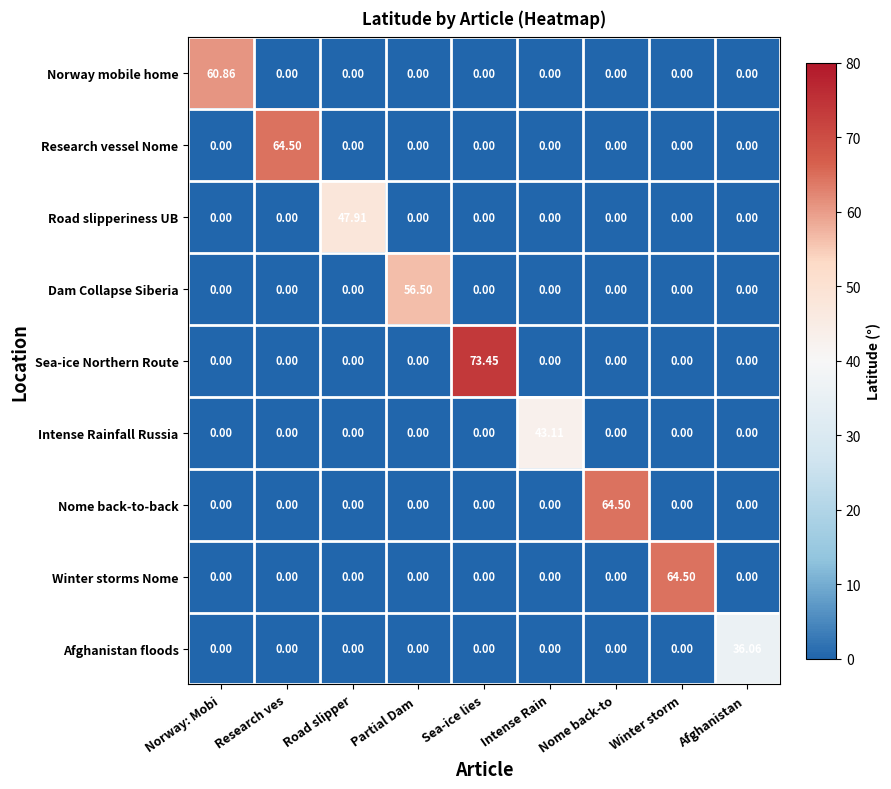

Count the number of data series in this chart.

9